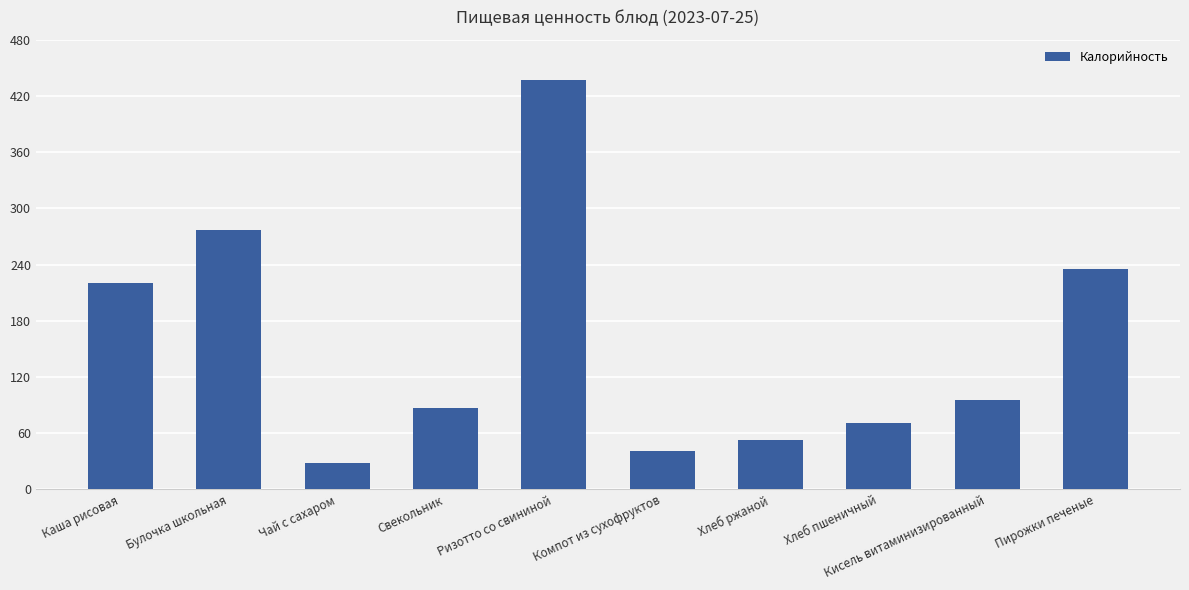

How many data points are less than 95?

5